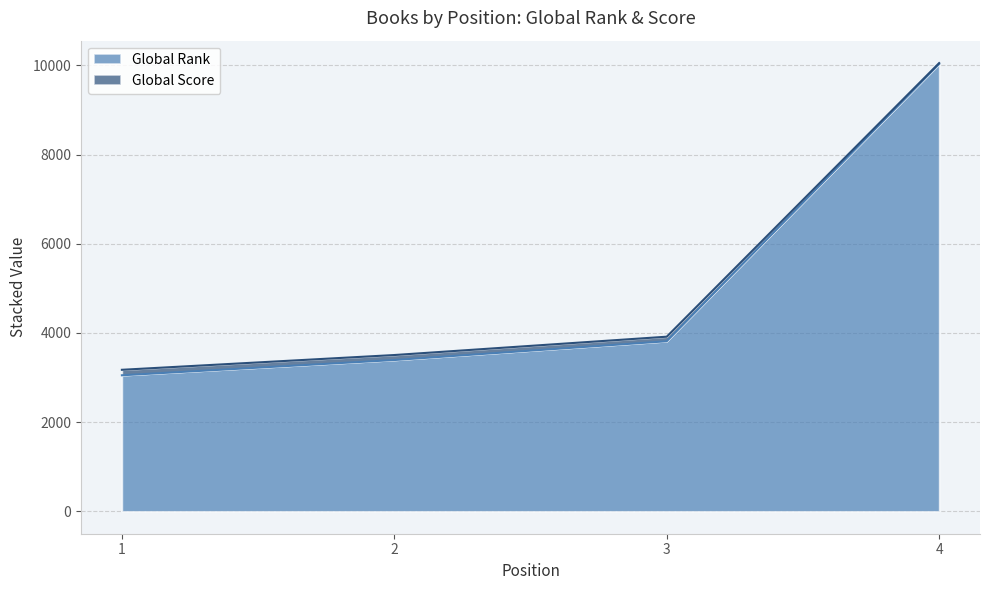

At which category is the sum across all series the highest?

4